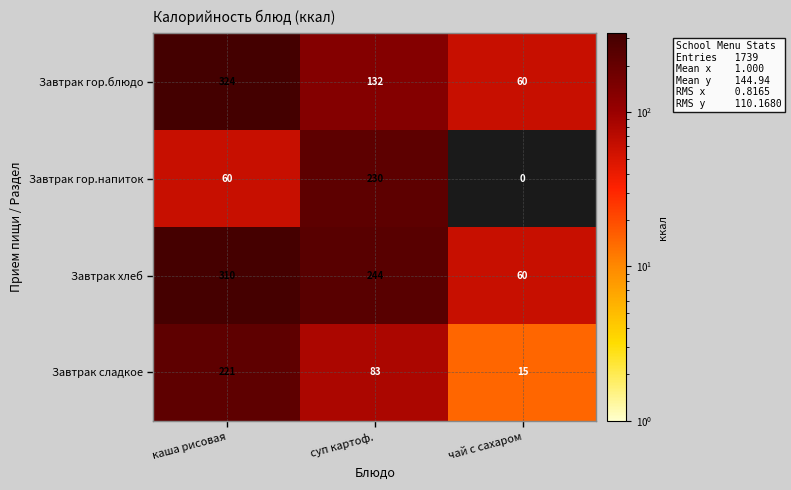

At how many categories does at least one series exceed 59?

3